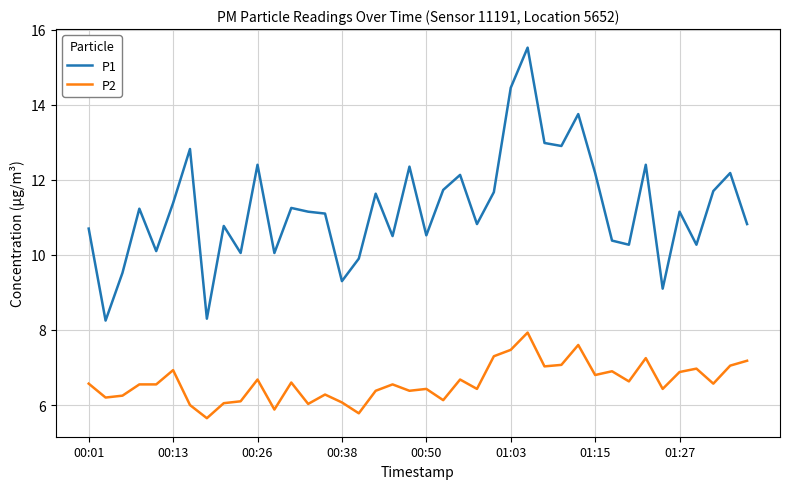

How many lines are shown in the chart?

2